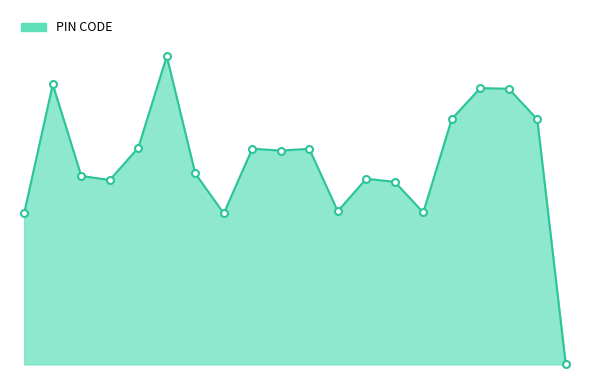

Does the chart have visible grid lines?

No